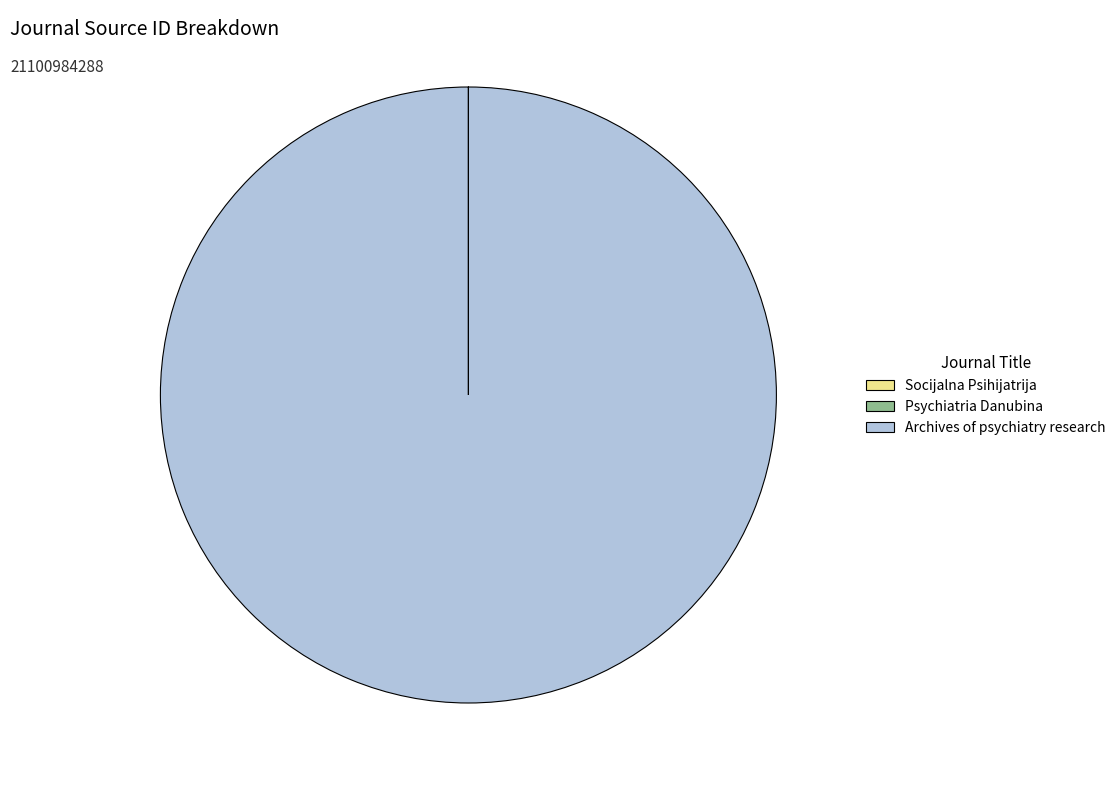

Is there a majority slice in this chart?

Yes